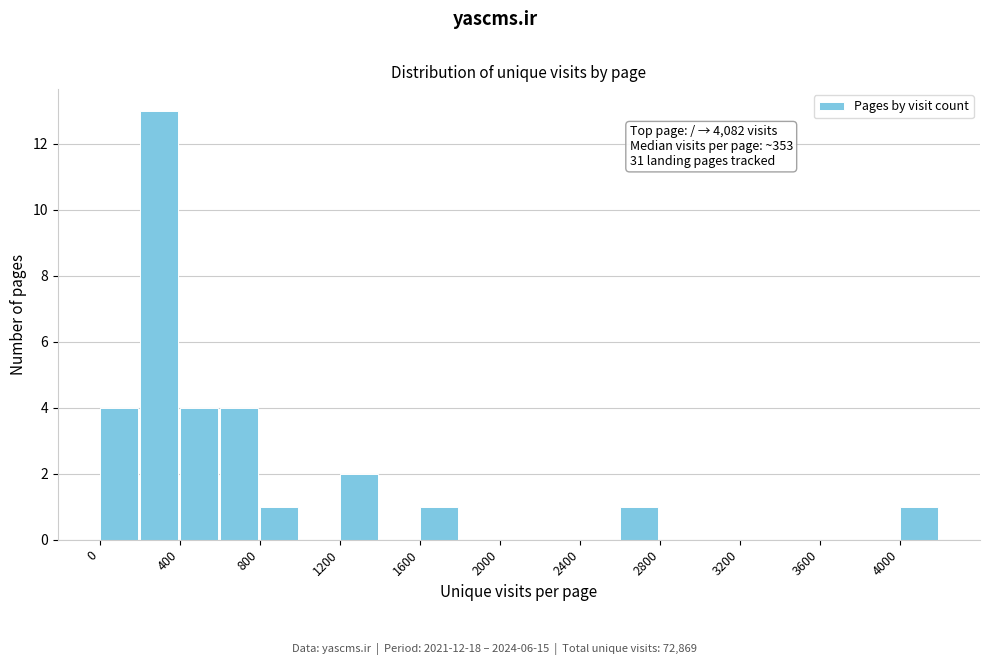

Over which range of the x-axis is the bar tallest?

200 to 400